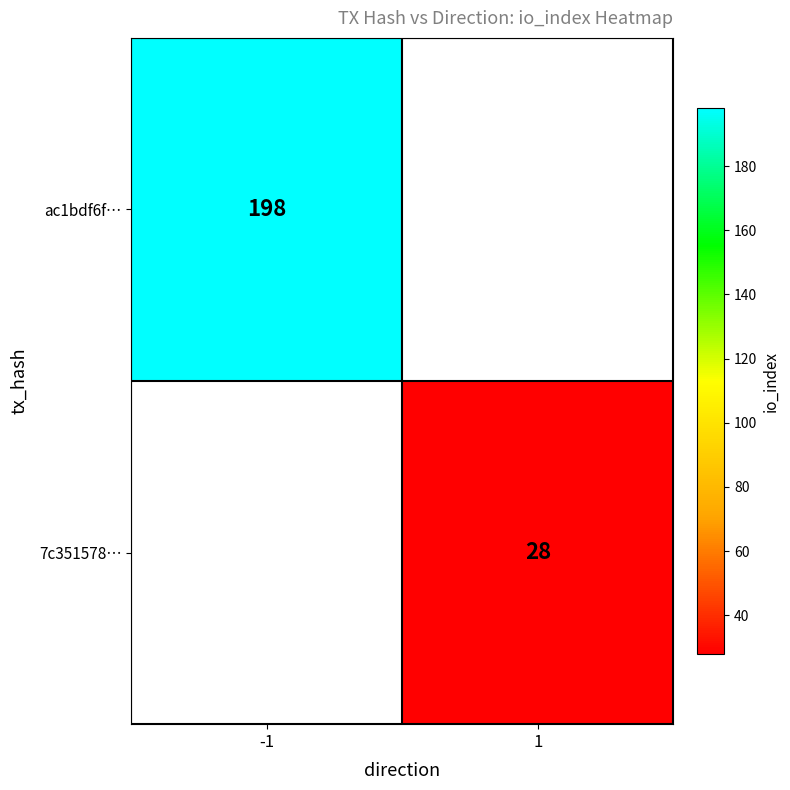

True or false: ac1bdf6f… has a value of 107.1 at -1.

False